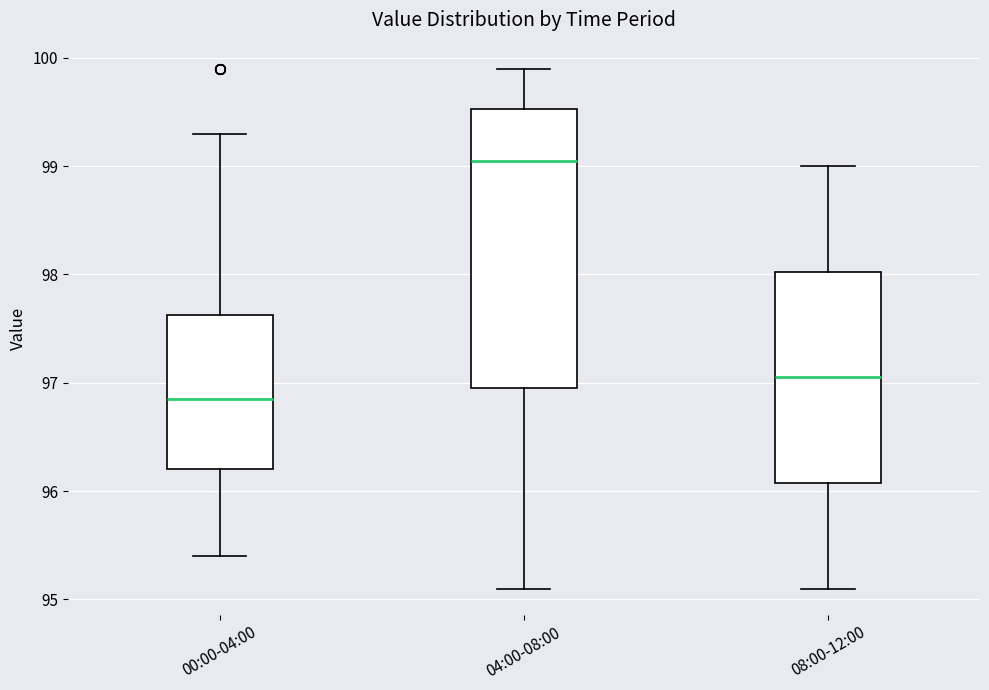

Reading left to right, read every box against the y-axis: the position of its median line, the range the box covers, and the ends of its whiskers. The values are not printed on the chart, so give them approximately, as read against the axis.

00:00-04:00: median 96.9, box 96.2 to 97.6, whiskers 95.4 to 99.3
04:00-08:00: median 99.1, box 97.0 to 99.5, whiskers 95.1 to 99.9
08:00-12:00: median 97.1, box 96.1 to 98.0, whiskers 95.1 to 99.0